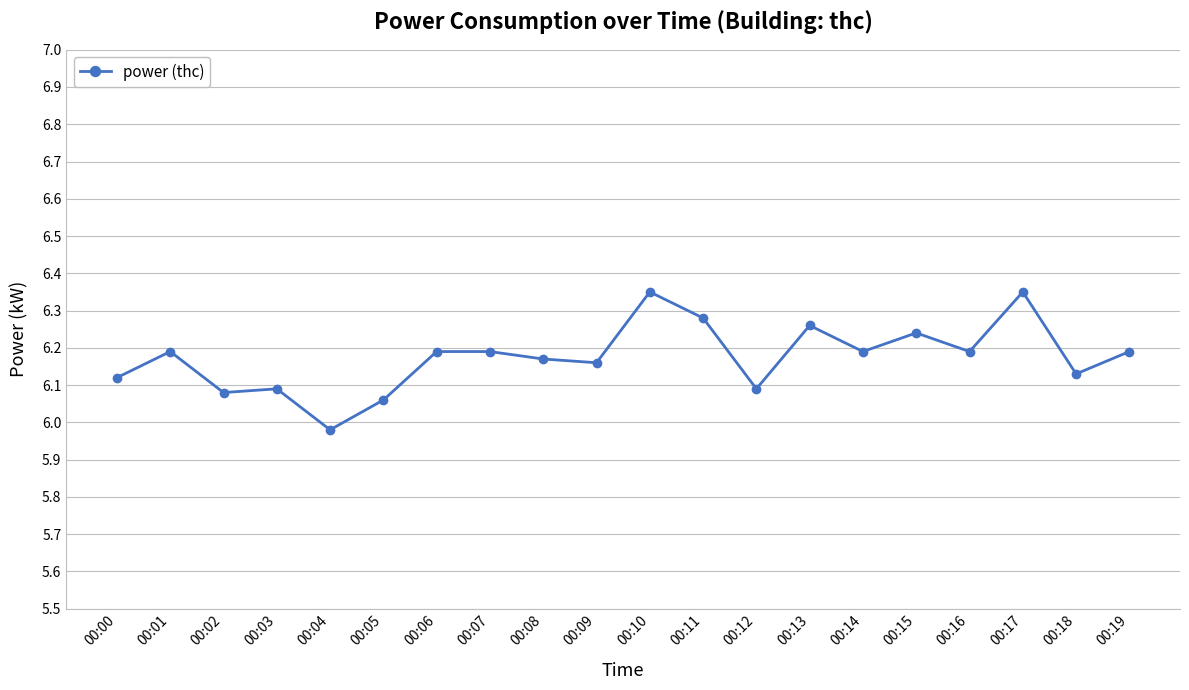

How many series are shown in this chart?

1